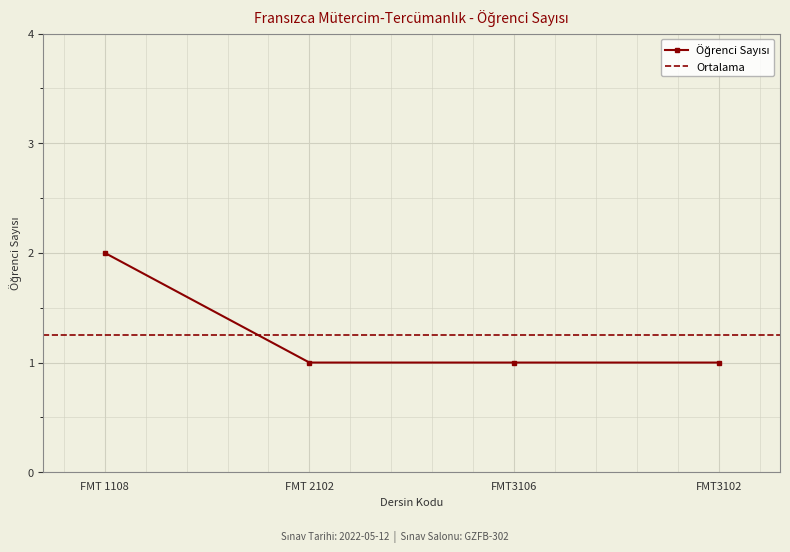

What is the minimum value shown in the chart?

1